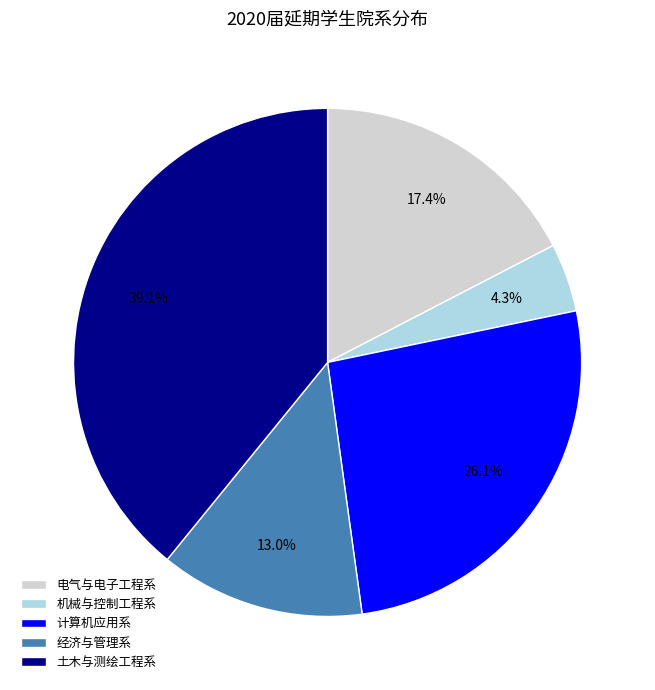

True or false: 电气与电子工程系 accounts for 17% of the total.

True